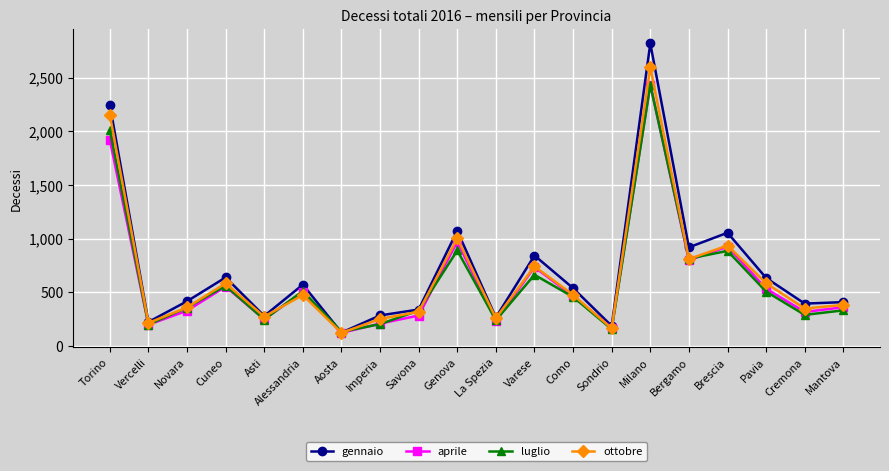

What is the label of the 18th point from the right?

Novara